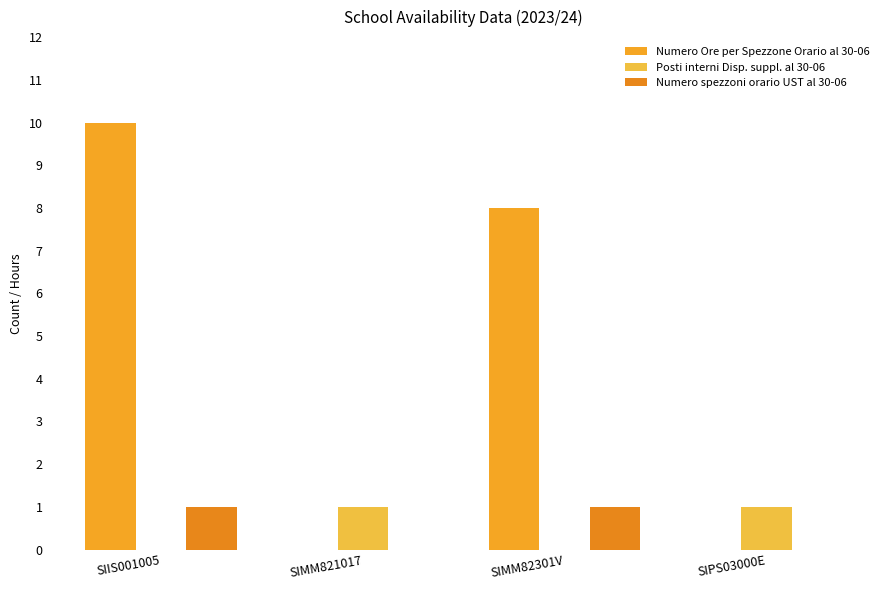

Reading right to left, list all the values displayed in this chart.

Numero Ore per Spezzone Orario al 30-06: 0	8	0	10
Posti interni Disp. suppl. al 30-06: 1	0	1	0
Numero spezzoni orario UST al 30-06: 0	1	0	1